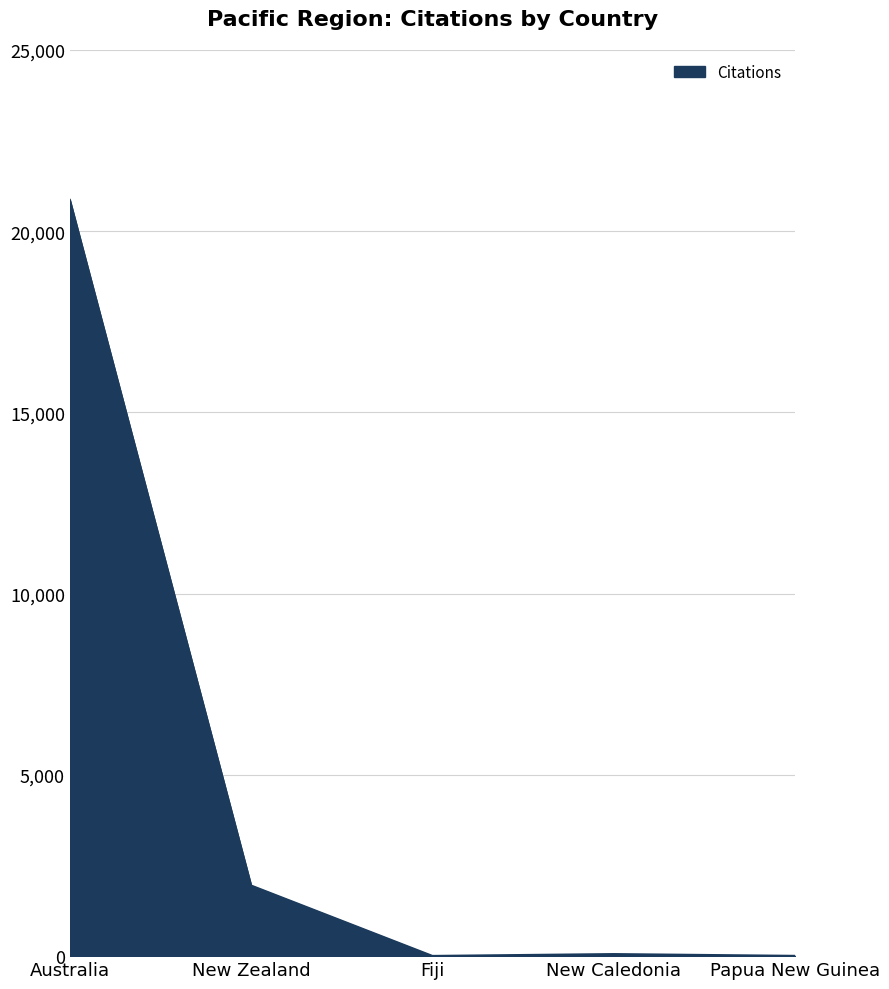

The value at New Zealand is 1948. True or false?

True